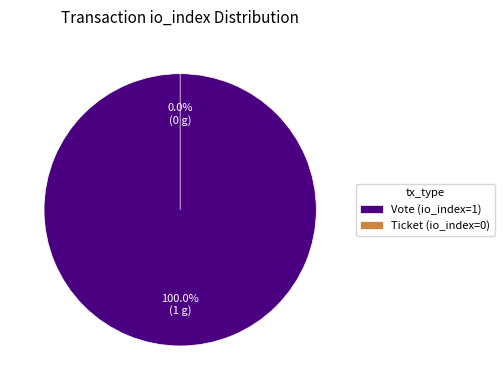

How many segments does this pie chart have?

2